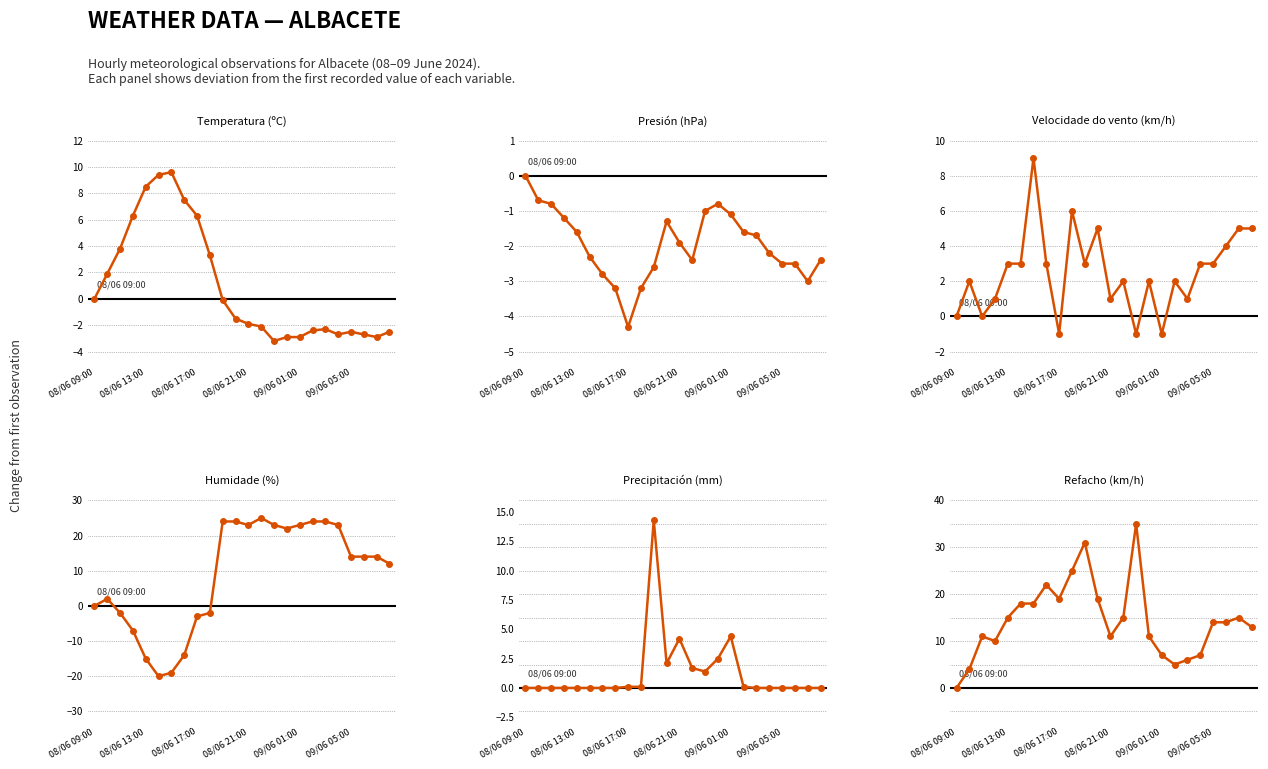

True or false: Velocidade do vento (km/h) has more than 1 interior local peaks.

True